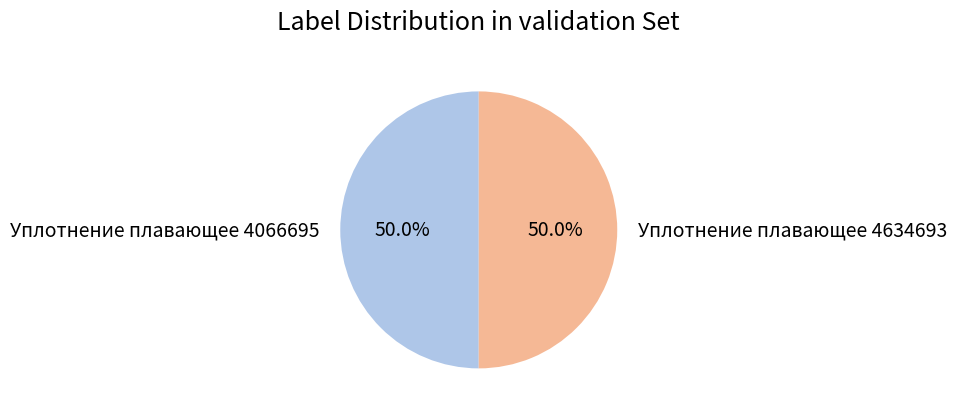

What percentage is NOT represented by Уплотнение плавающее 4066695?

50.0%